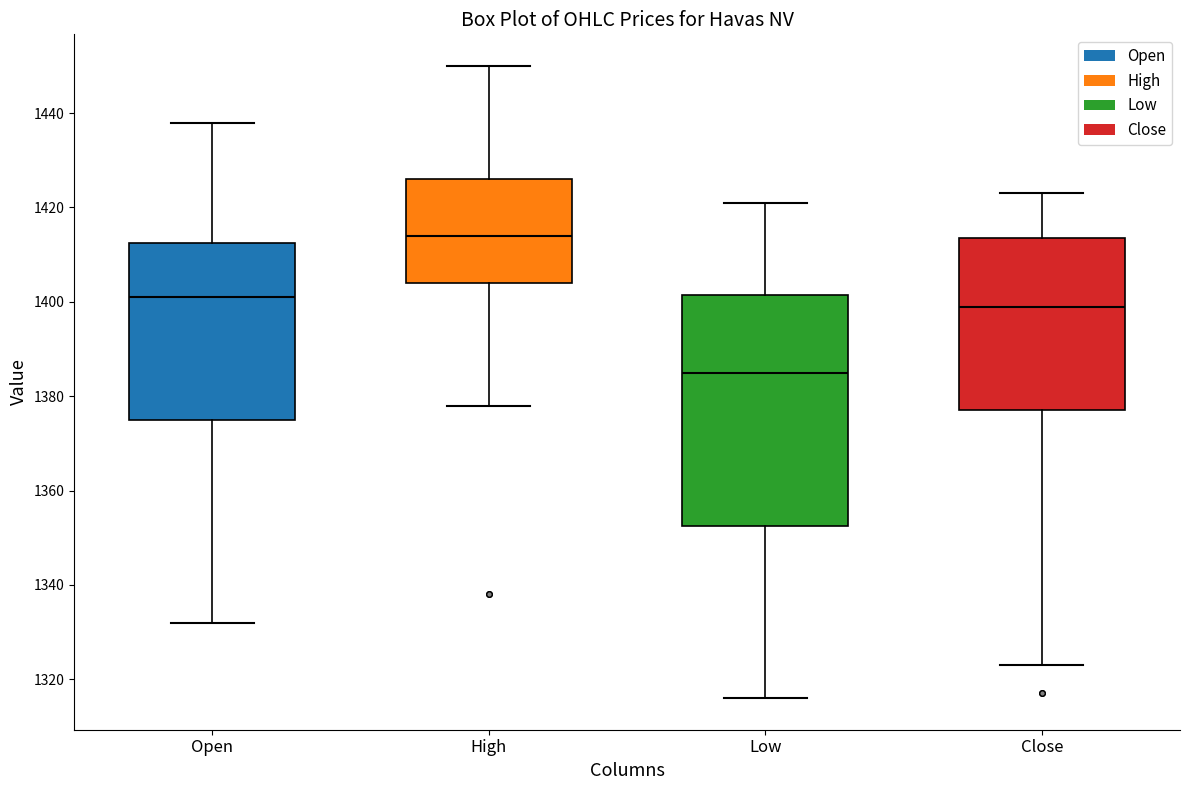

Reading left to right, transcribe this box plot: for each box, give where its median line is, the range the box spans, and where its two whiskers end, as read against the y-axis. The values are not printed on the chart, so give them approximately, as read against the axis.

Open: median 1402, box 1376 to 1412, whiskers 1332 to 1438
High: median 1414, box 1404 to 1426, whiskers 1378 to 1450
Low: median 1386, box 1352 to 1402, whiskers 1316 to 1422
Close: median 1400, box 1378 to 1414, whiskers 1324 to 1424